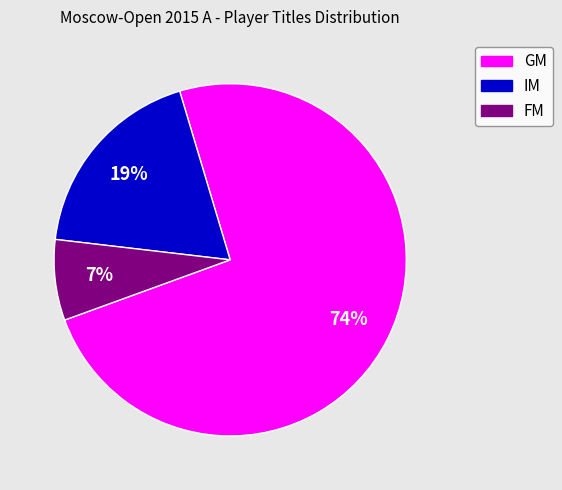

Which slice is the smallest?

FM